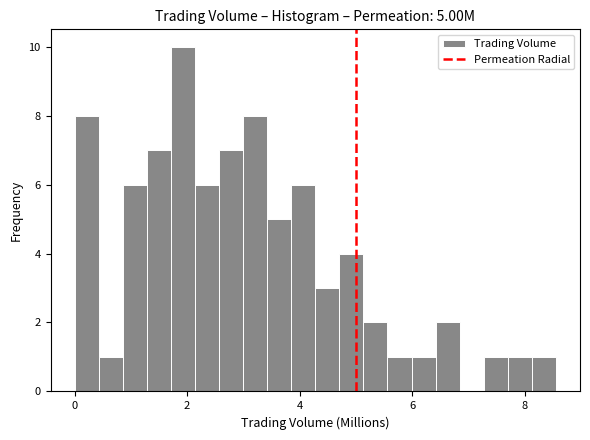

Read against the x-axis, roughly where is the centre of the tallest bar?

2.0